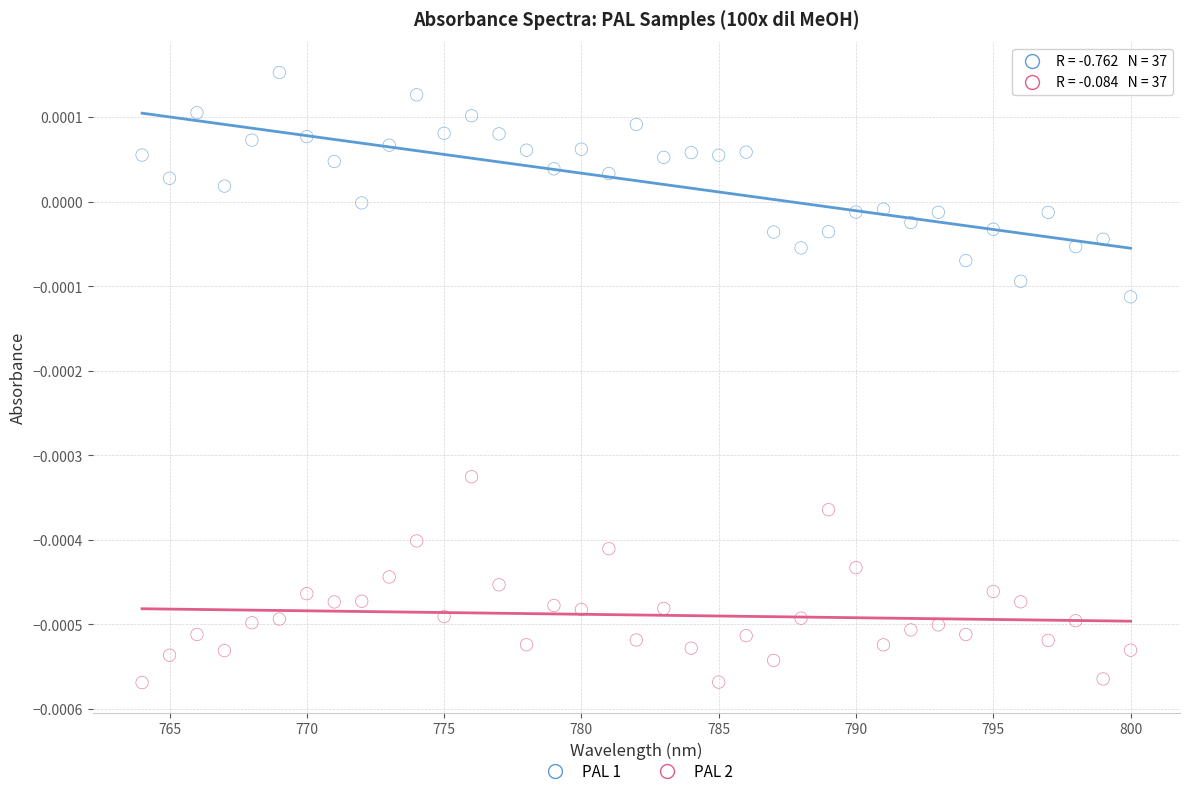

Across all data points, what is the range of X values (max minus min)?

36.0